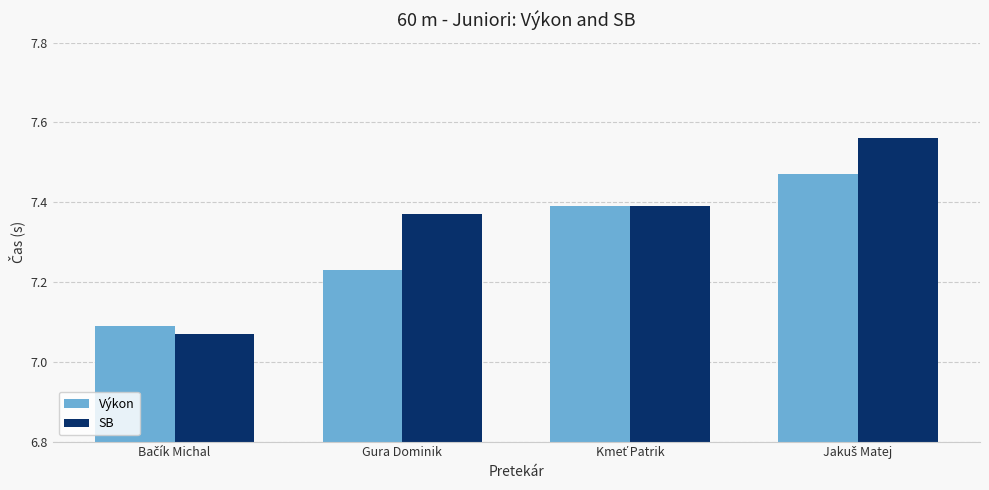

Which series has the largest range (max minus min)?

SB